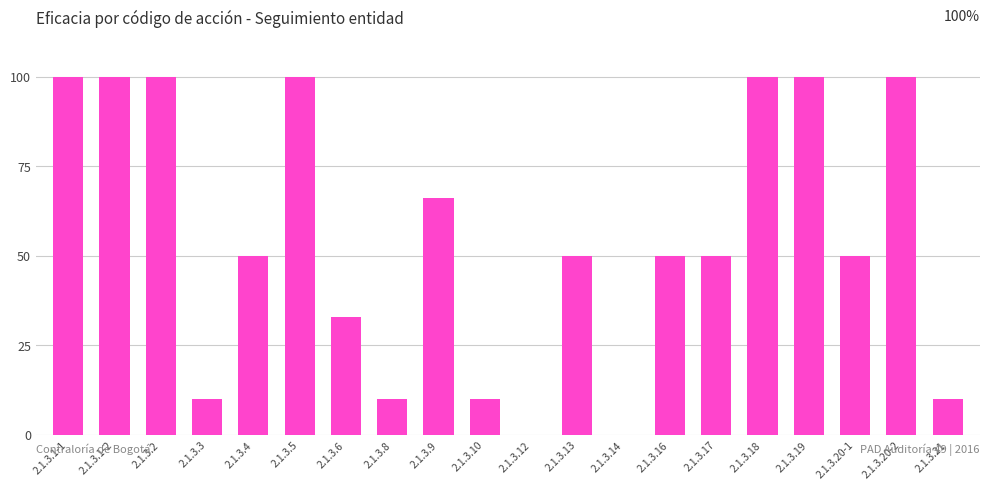

What is the sum of all values?

1089